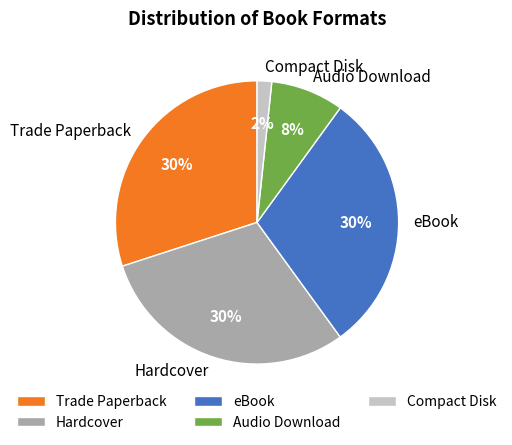

What is the ratio of the value at Trade Paperback to the value at eBook?

1.0